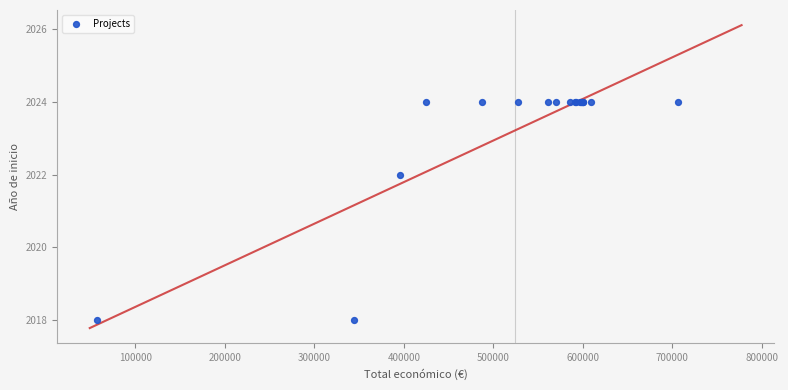

What Y value in the scatter plot is closest to 2021?

2022